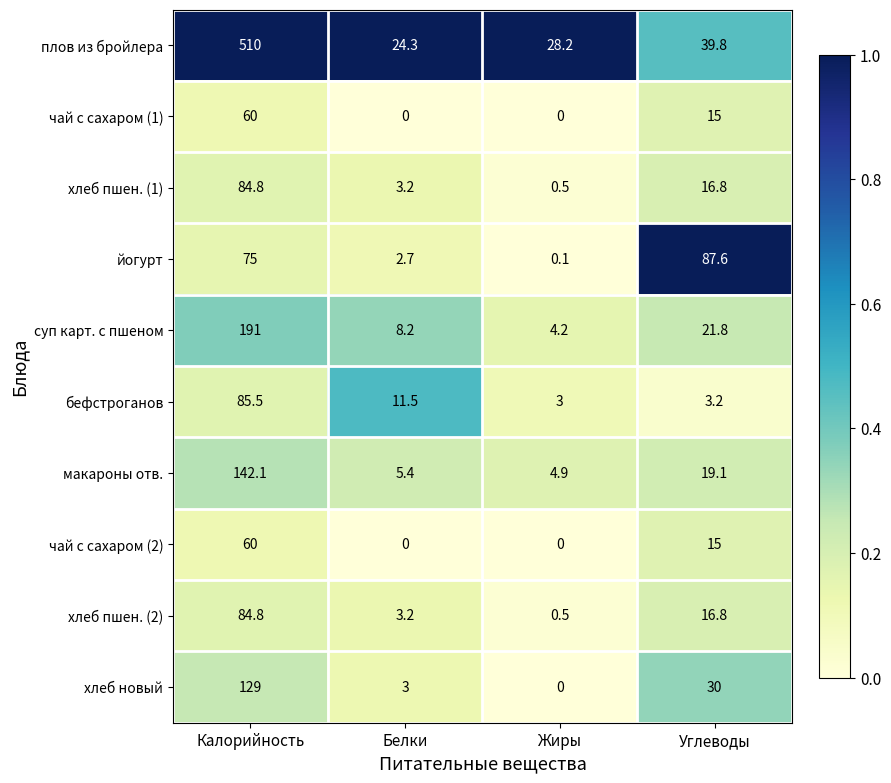

What is the spread (max minus min) of values at Жиры?

28.2